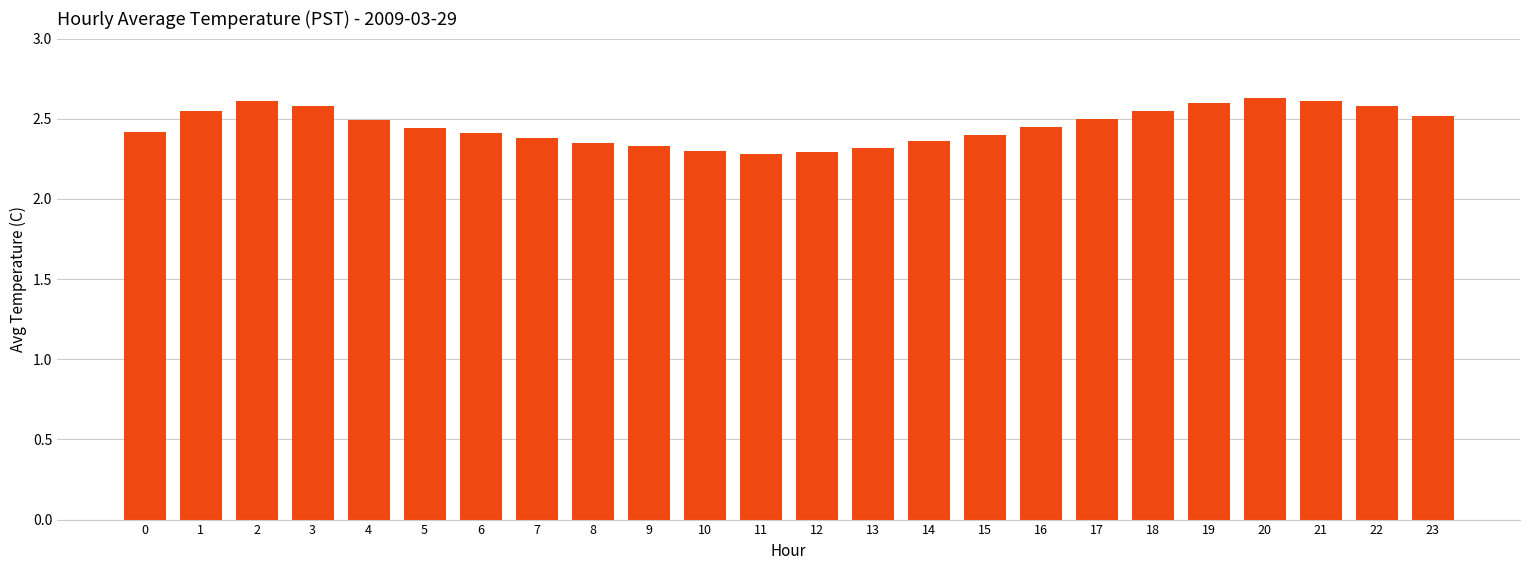

What is the greatest value displayed?

2.6